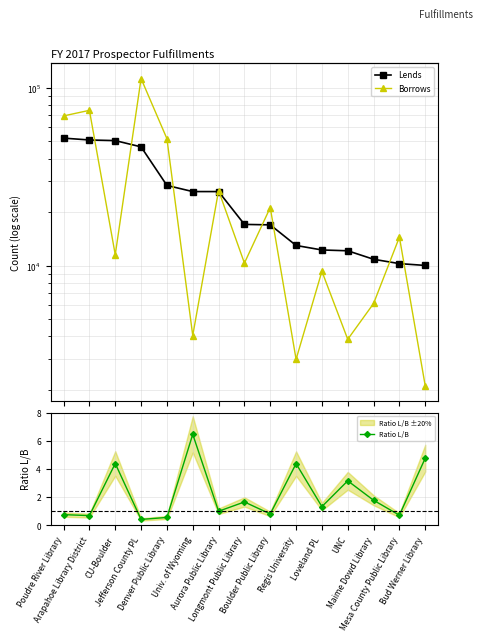

List the series in order of their peak value, highest first.

Borrows, Lends, Ratio L/B